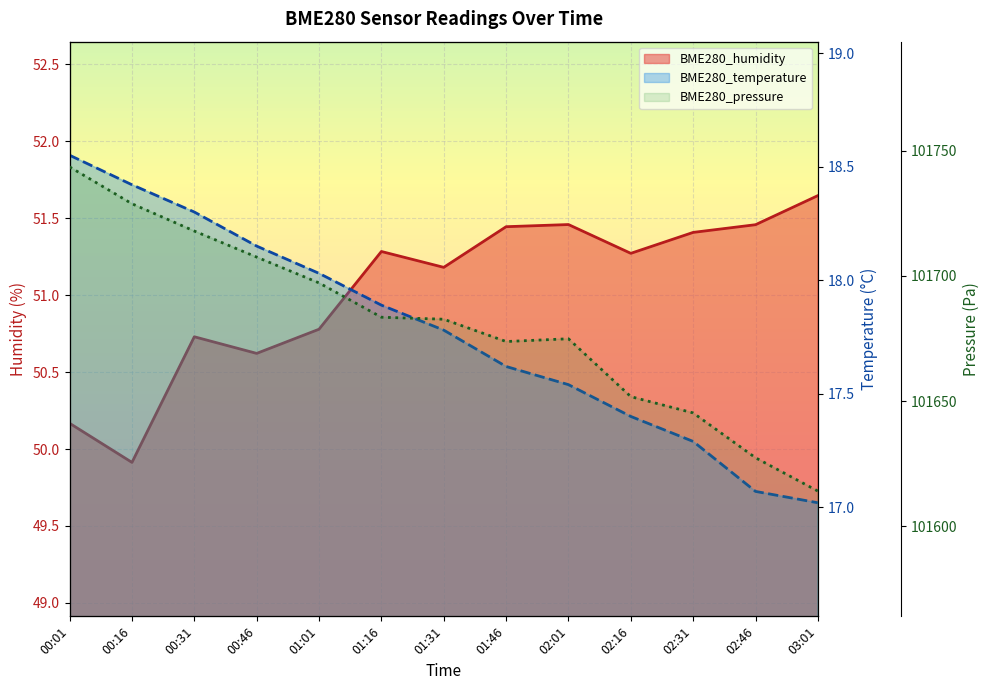

Which series has the largest total across all categories?

BME280_pressure